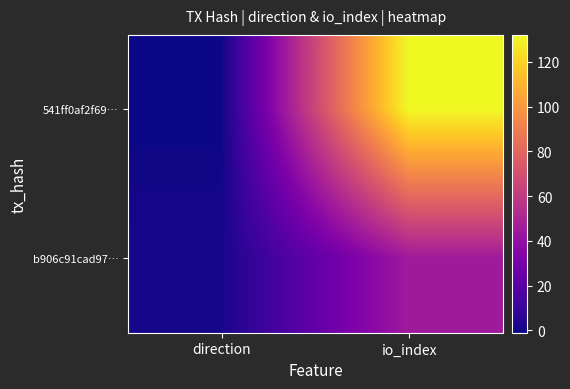

Reading left to right, what are all the values shown in this chart?

541ff0af2f69…: direction=-1	io_index=132
b906c91cad97…: direction=1	io_index=45